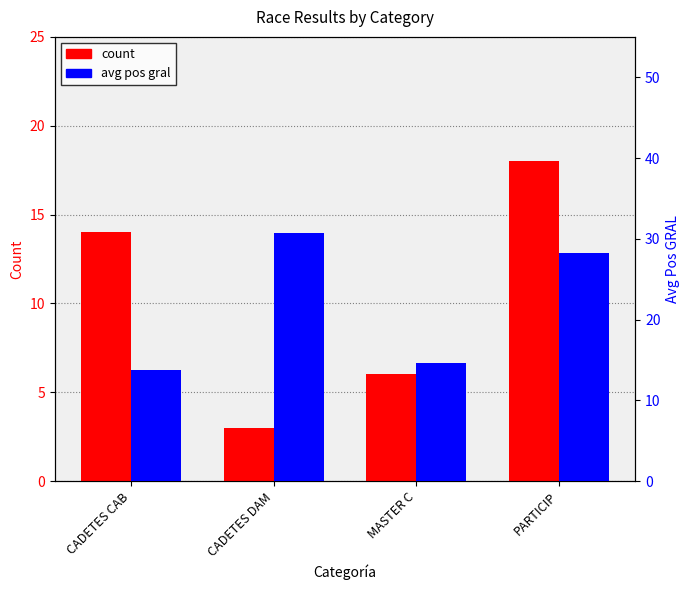

Between MASTER C and PARTICIP, which series saw the biggest shift?

avg pos gral